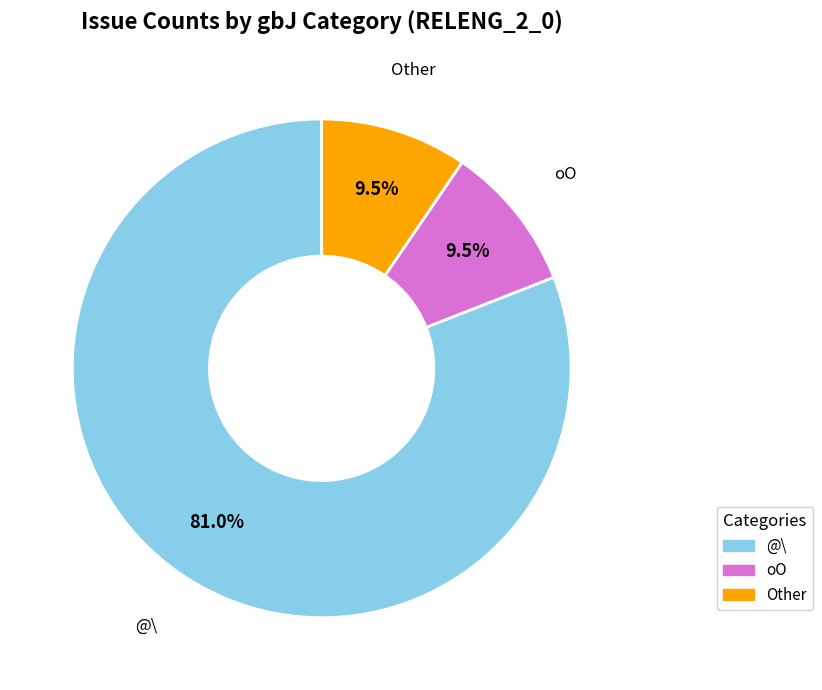

Does any single category account for the majority?

Yes